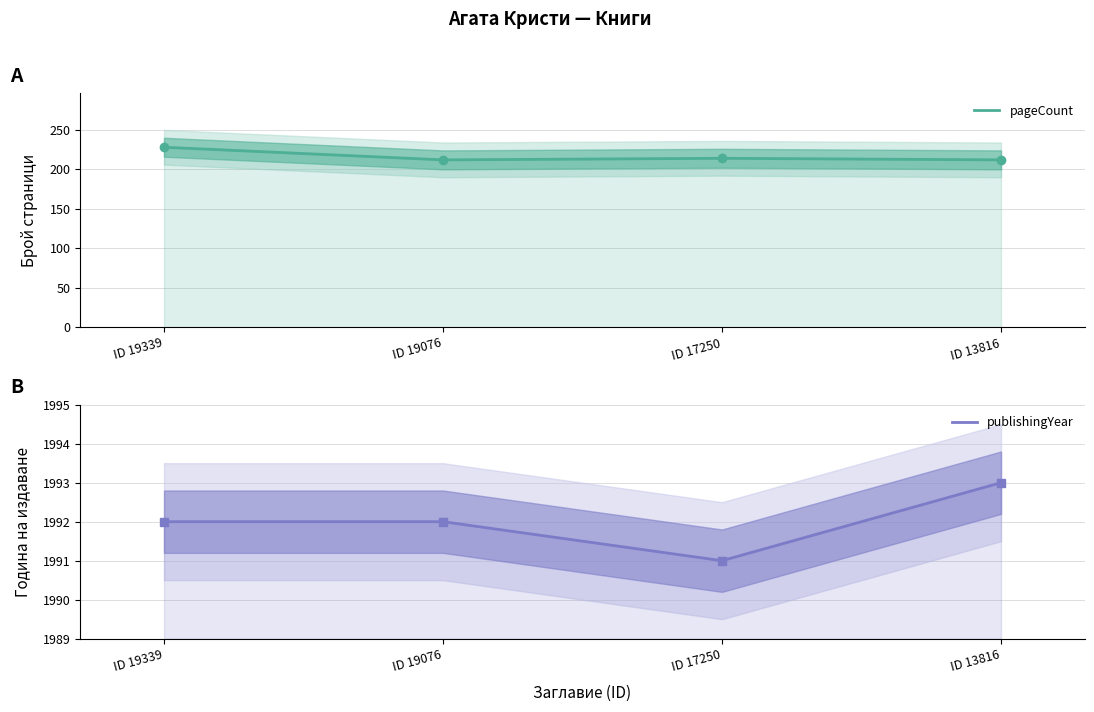

True or false: pageCount and publishingYear intersect in this chart.

False